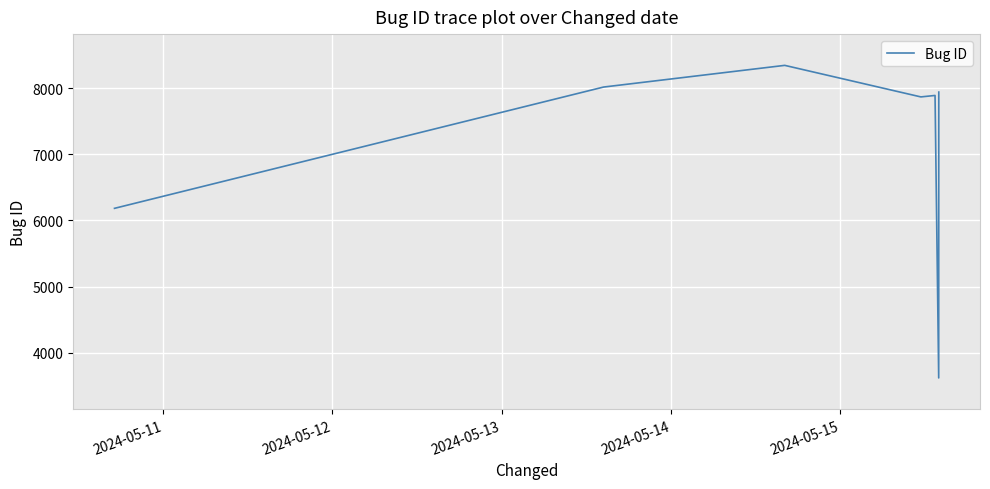

True or false: the data has more than 2 interior local peaks.

False